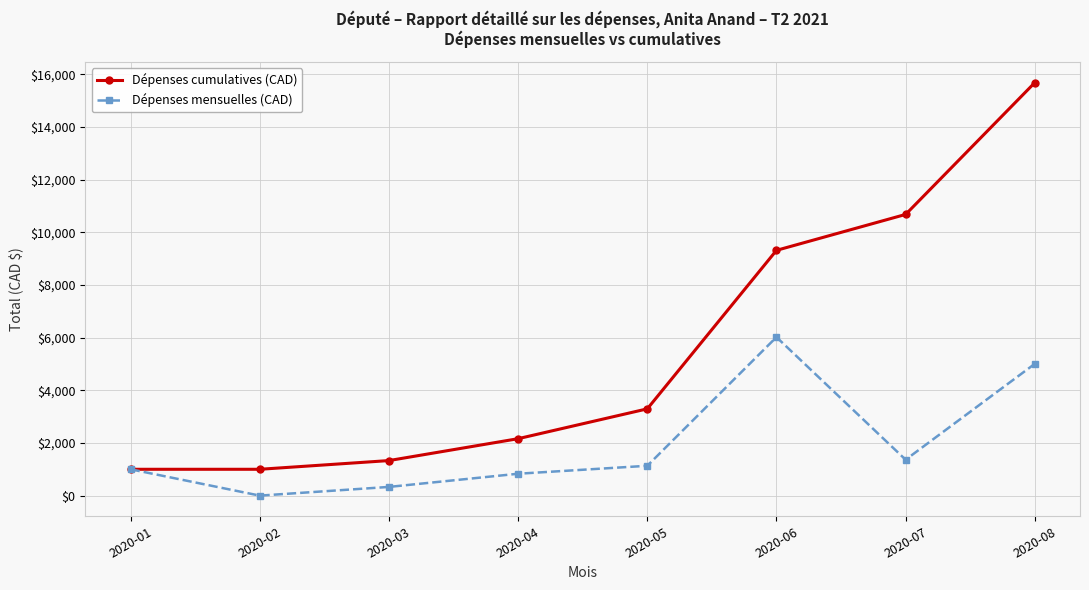

What is the total value across all series at 2020-08?

20681.1